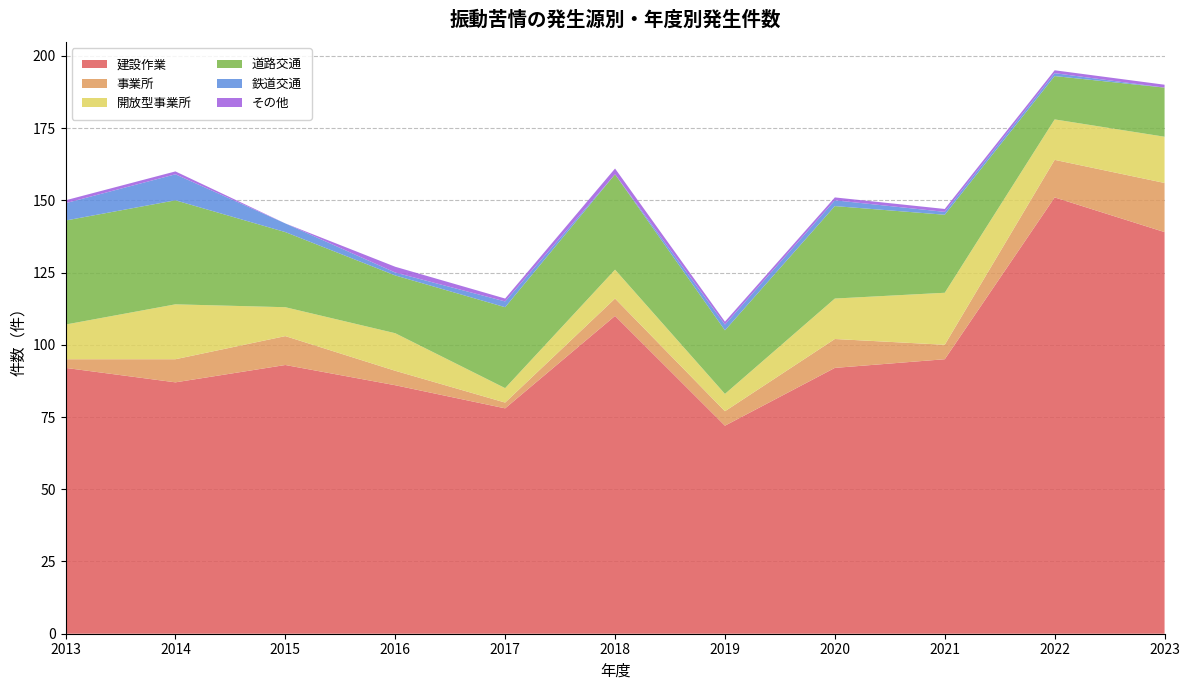

Reading right to left, list all the values displayed in this chart.

建設作業: 139	151	95	92	72	110	78	86	93	87	92
事業所: 17	13	5	10	5	6	2	5	10	8	3
開放型事業所: 16	14	18	14	6	10	5	13	10	19	12
道路交通: 17	15	27	32	22	33	28	20	26	36	36
鉄道交通: 0	1	1	2	2	0	2	1	3	9	6
その他: 1	1	1	1	1	2	1	2	0	1	1